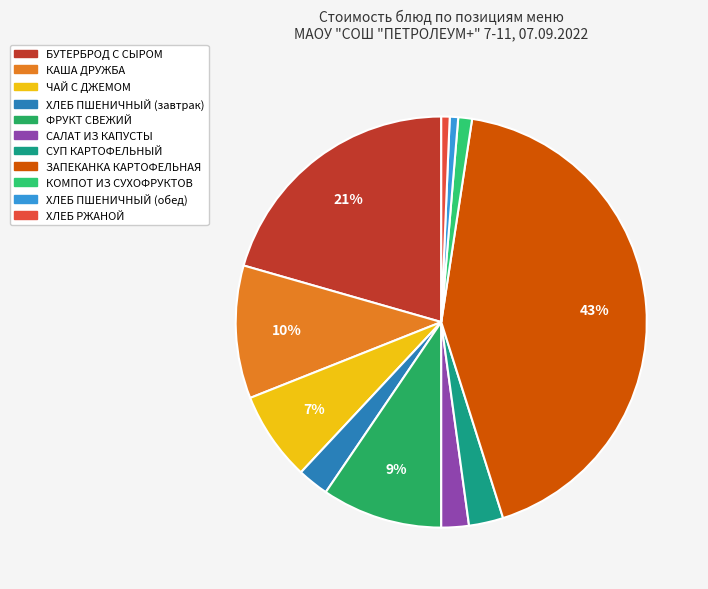

To the nearest percent, what percentage of the pie is ХЛЕБ ПШЕНИЧНЫЙ (обед)?

1%